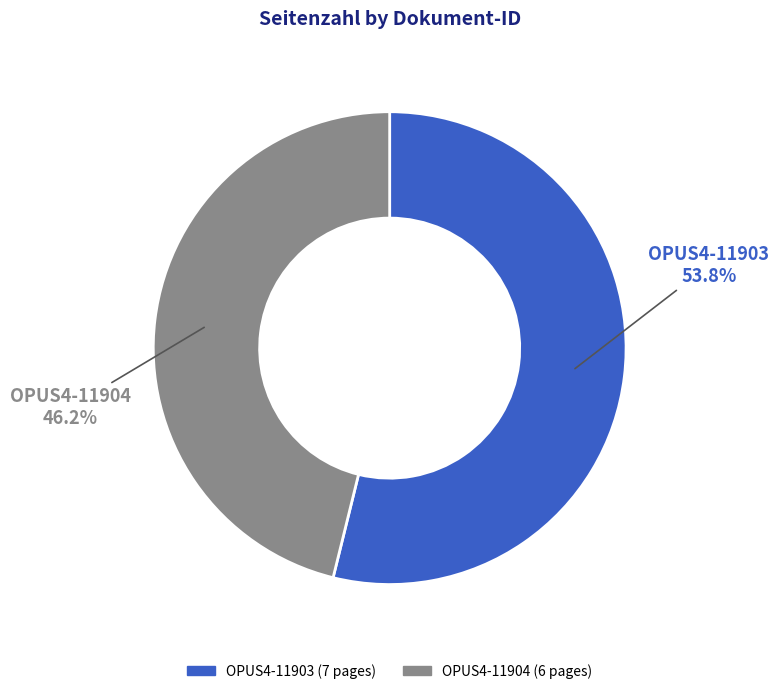

Which slice is the smallest?

OPUS4-11904